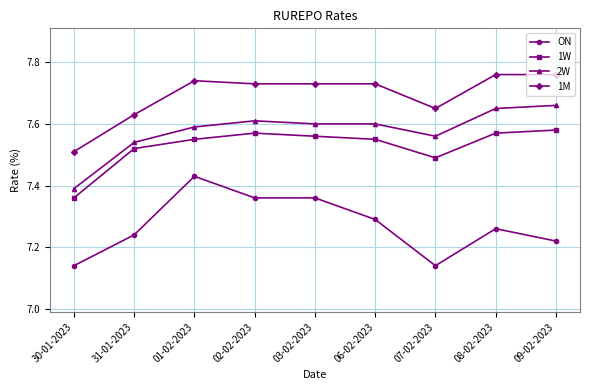

Which series changed the most between 08-02-2023 and 09-02-2023?

ON